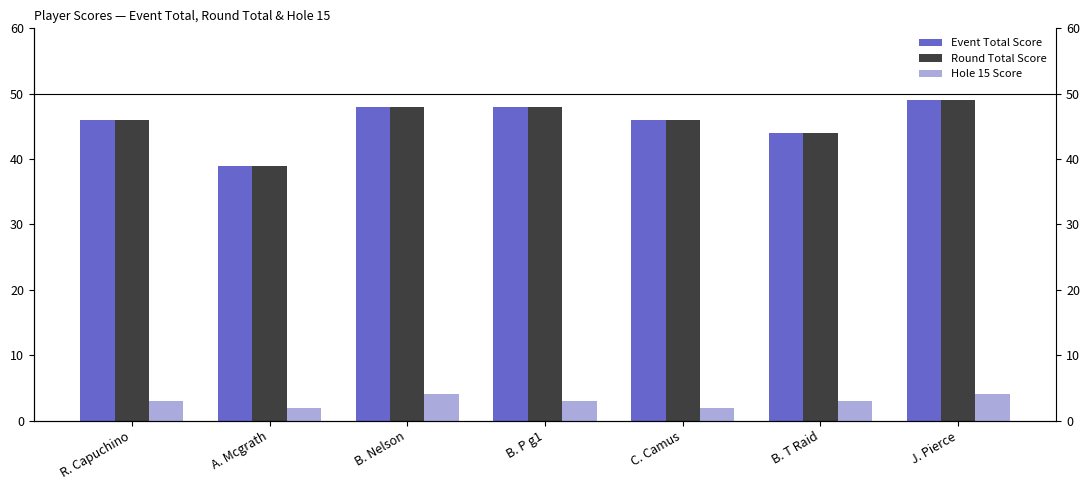

How many data points in Round Total Score are less than 46?

2